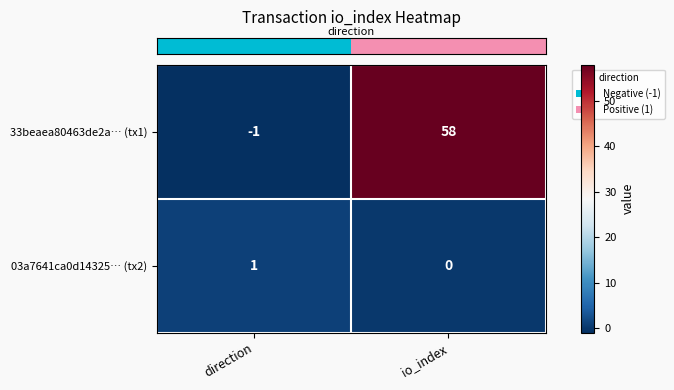

The value of 33beaea80463de2a… (tx1) at io_index is 33. True or false?

False